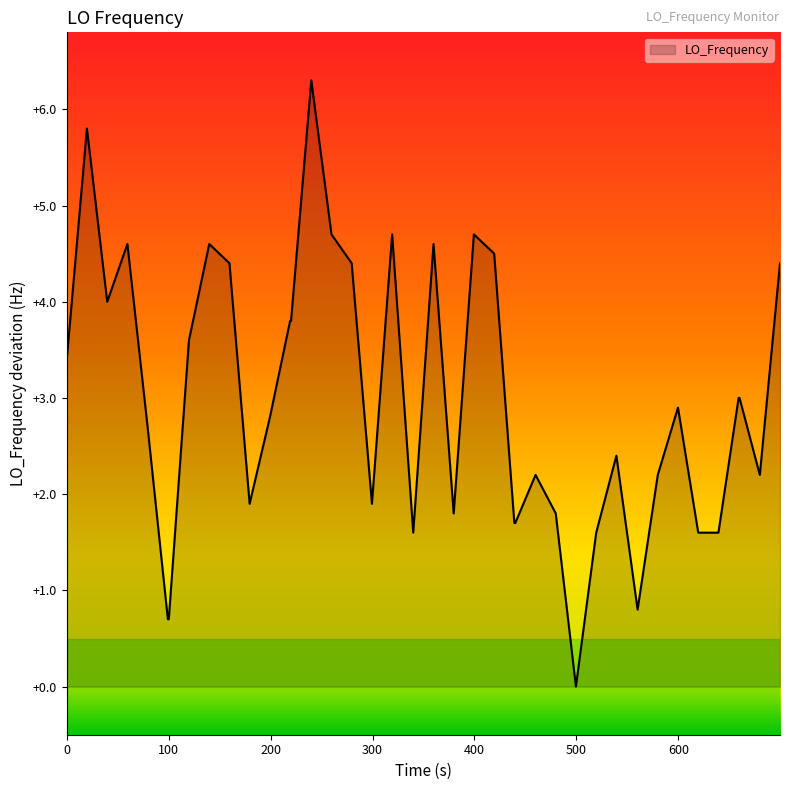

How many lines are shown in the chart?

1